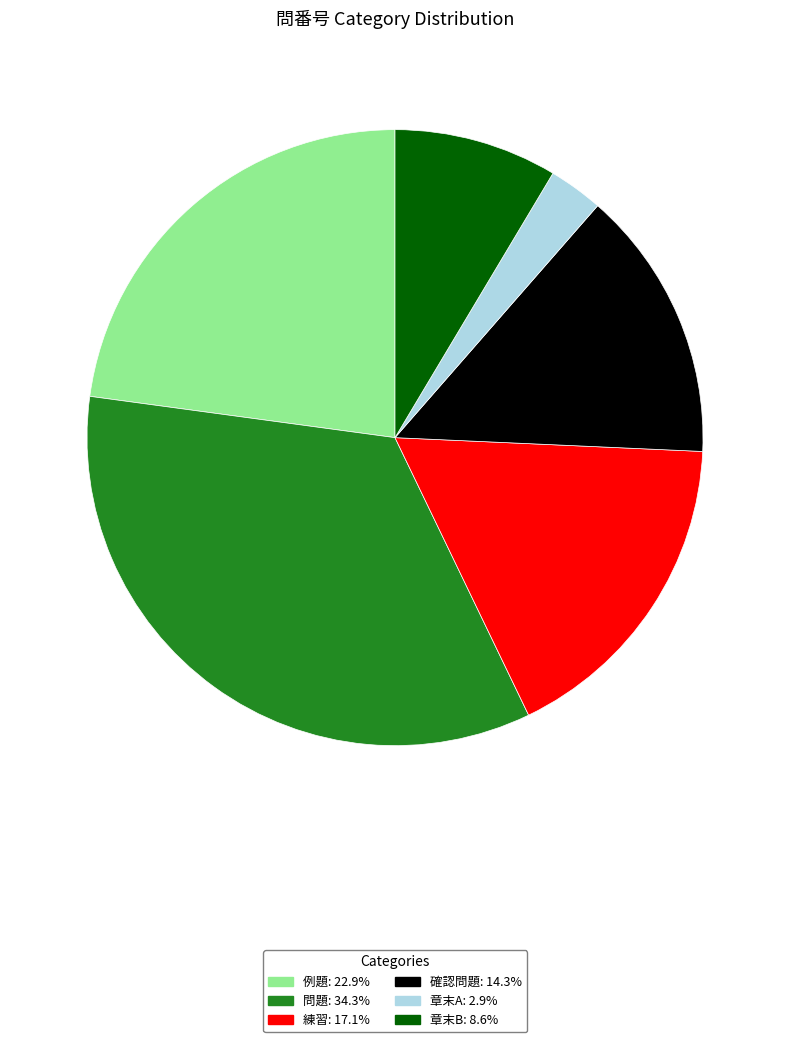

Count the number of slices in the pie.

6